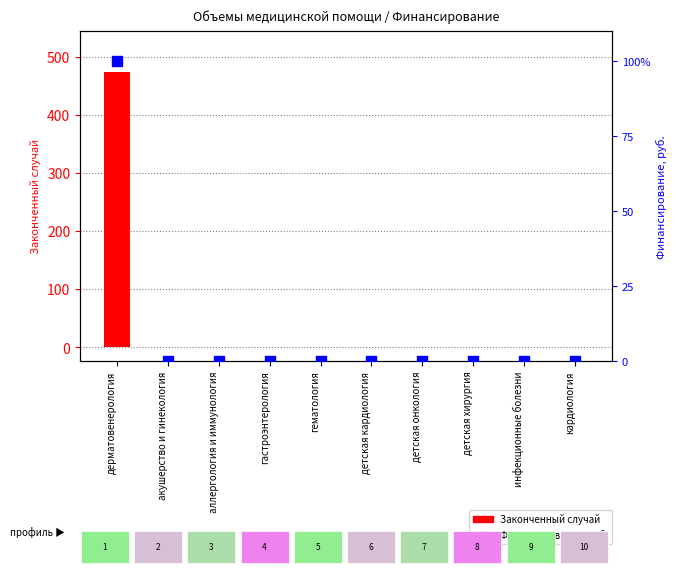

Which series has the largest total across all categories?

Законченный случай